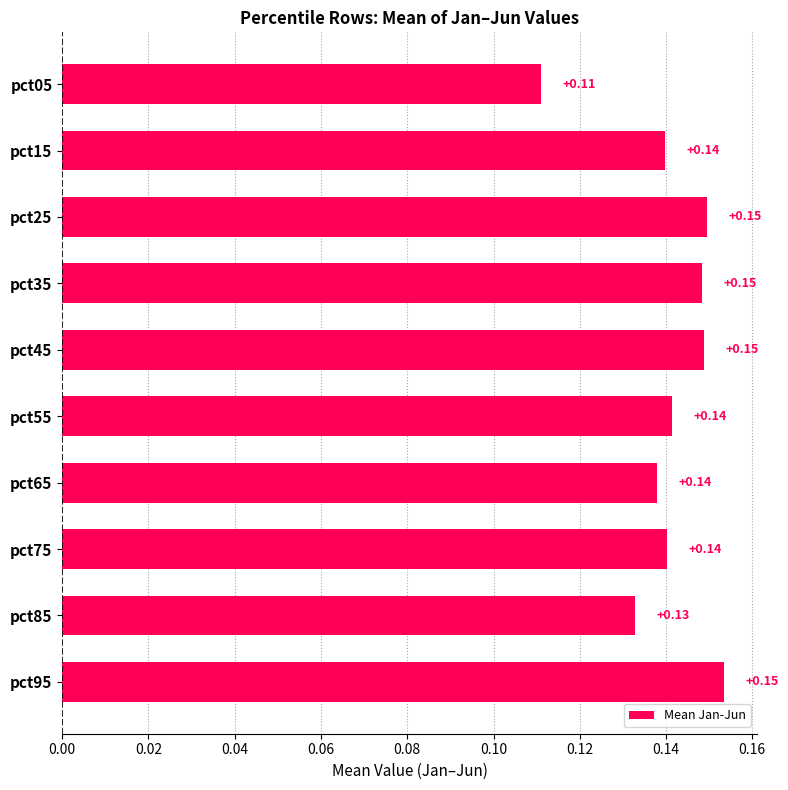

Between pct75 and pct35, which is larger?

pct35